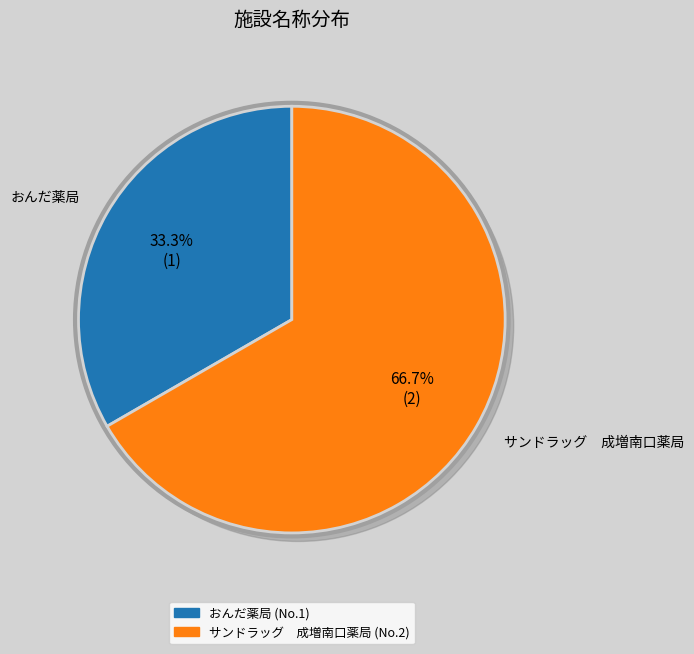

Does サンドラッグ　成増南口薬局 account for over 50% of the chart?

Yes